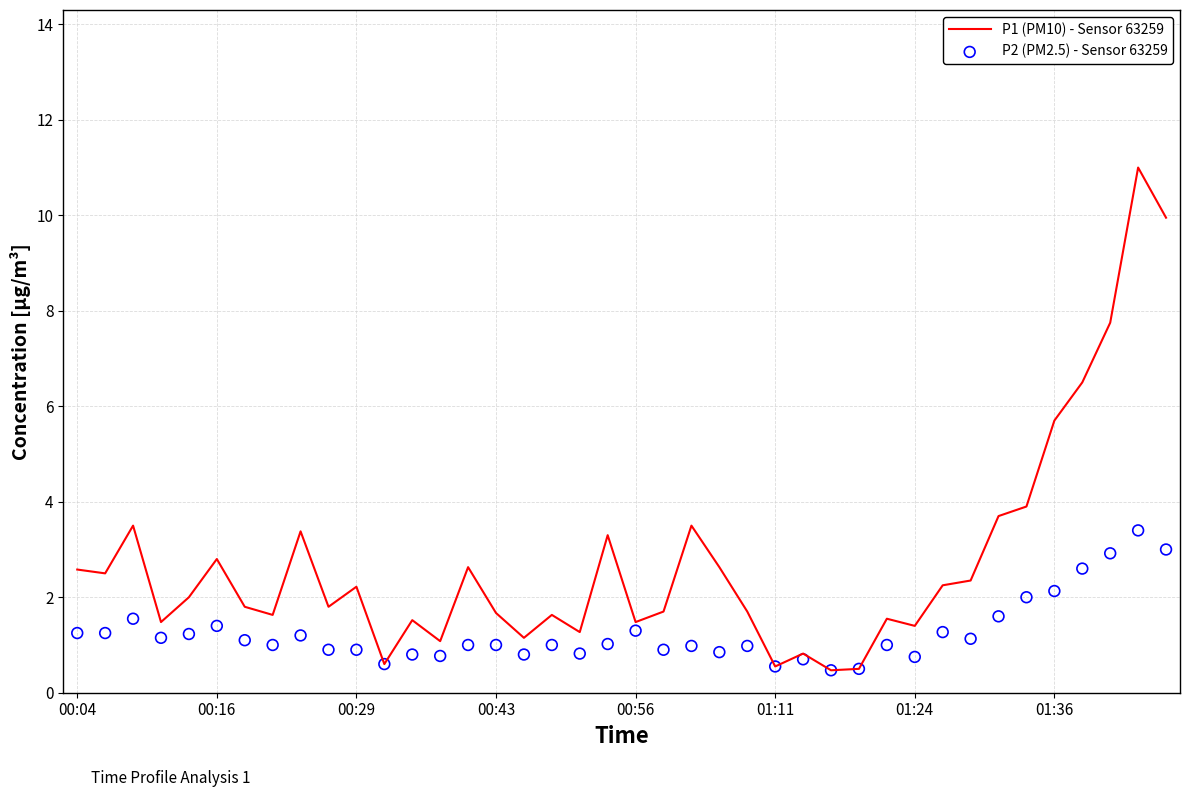

What are all the series names shown in the legend?

P1 (PM10) - Sensor 63259, P2 (PM2.5) - Sensor 63259